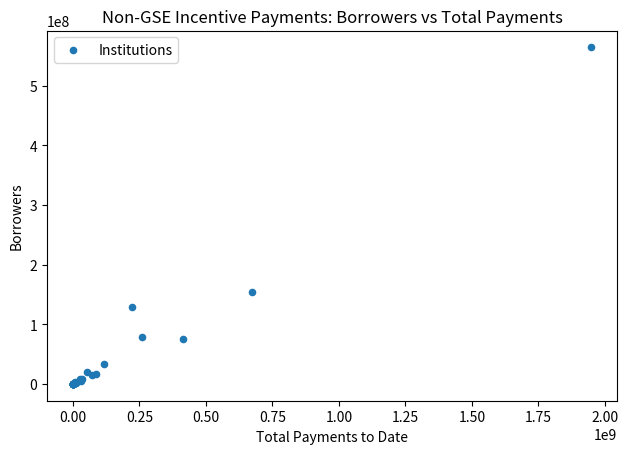

What Y value in the scatter plot is closest to 282215559?

153716864.1